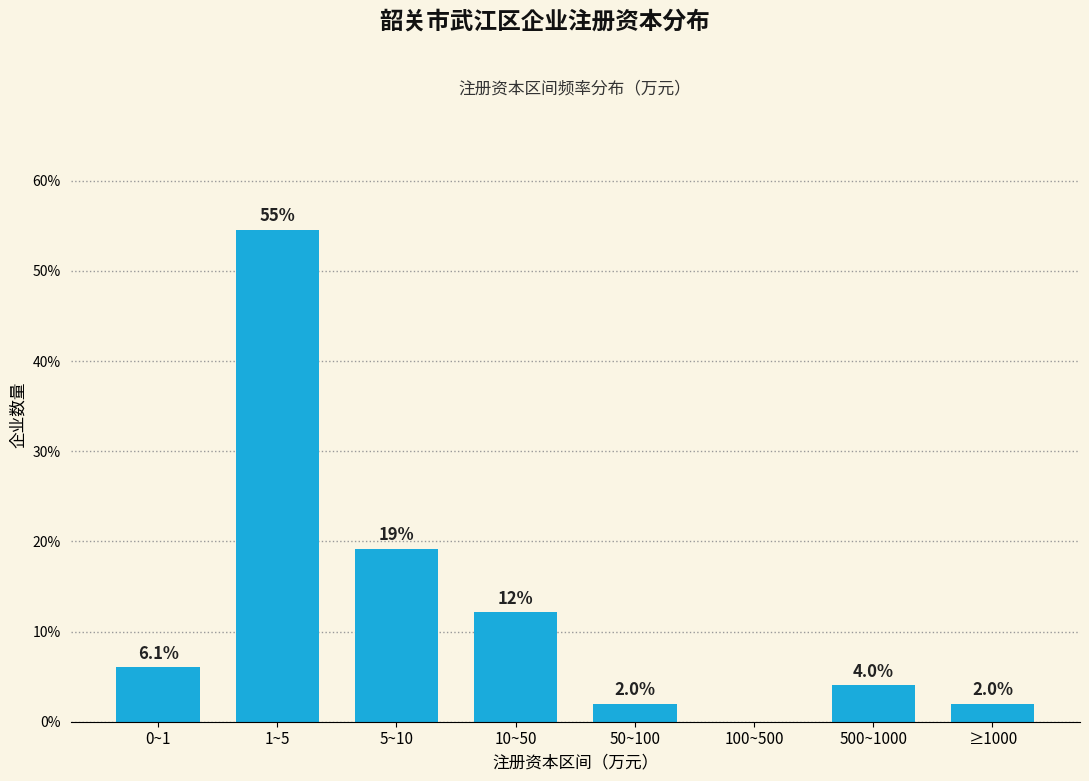

Reading left to right, extract all data points from this chart.

0~1=6.1	1~5=54.5	5~10=19.2	10~50=12.1	50~100=2.0	100~500=0.0	500~1000=4.0	≥1000=2.0